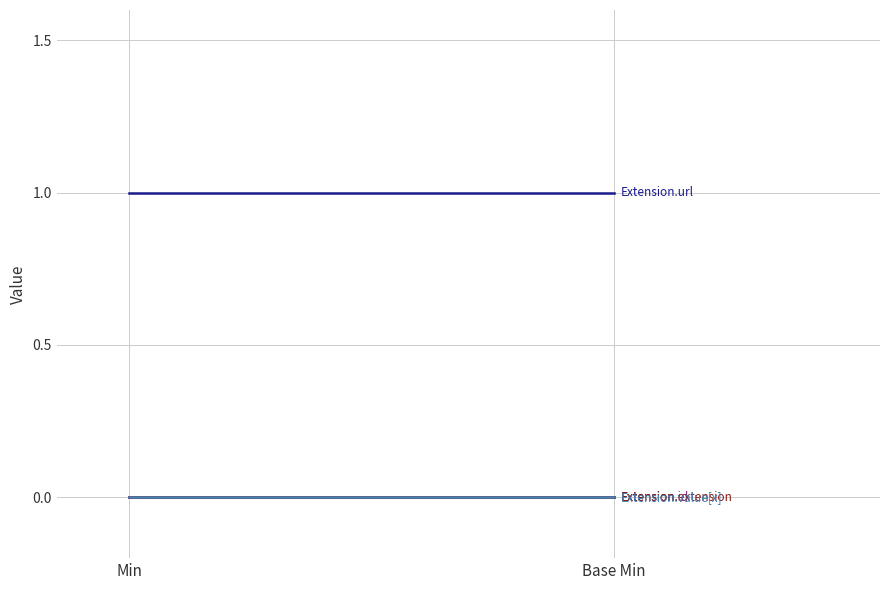

At which label is Extension.value[x] closest to 0?

Min